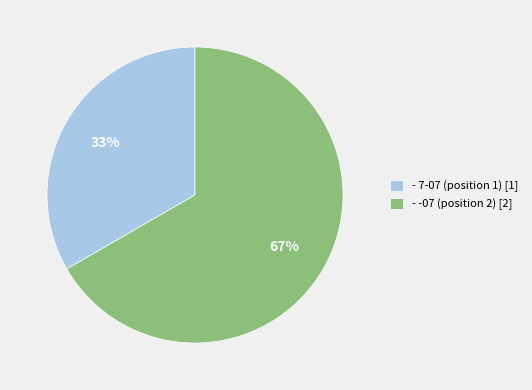

Approximately how many times larger is the value at - -07 (position 2) compared to - 7-07 (position 1)?

2.0